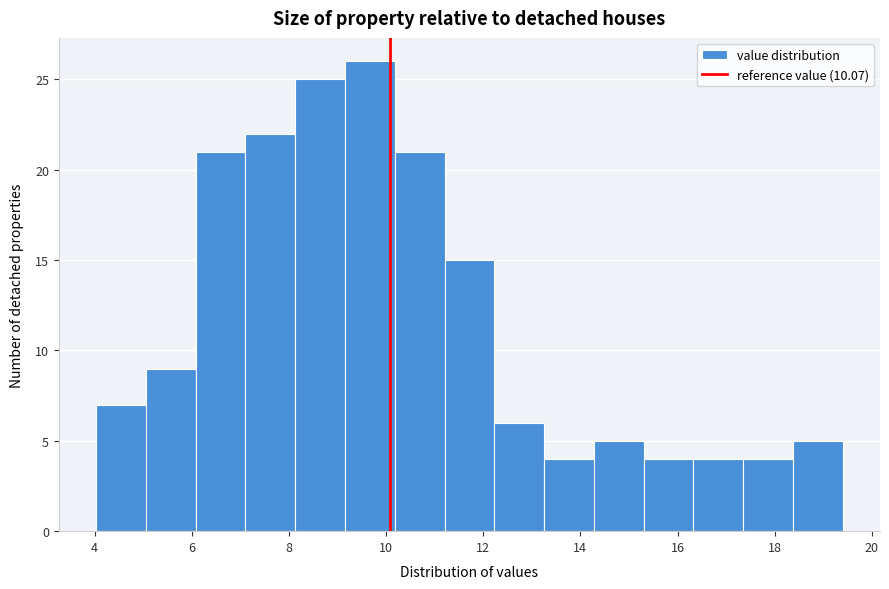

Reading left to right, transcribe this chart: for each bar, give the range it covers on the x-axis and its height. Neither the bar edges nor the heights are printed on the chart, so give them approximately, as read against the axes.

4.0 to 5.0: 7
5.0 to 6.0: 9
6.0 to 7.2: 21
7.2 to 8.2: 22
8.2 to 9.2: 25
9.2 to 10.2: 26
10.2 to 11.2: 21
11.2 to 12.2: 15
12.2 to 13.2: 6
13.2 to 14.2: 4
14.2 to 15.4: 5
15.4 to 16.4: 4
16.4 to 17.4: 4
17.4 to 18.4: 4
18.4 to 19.4: 5